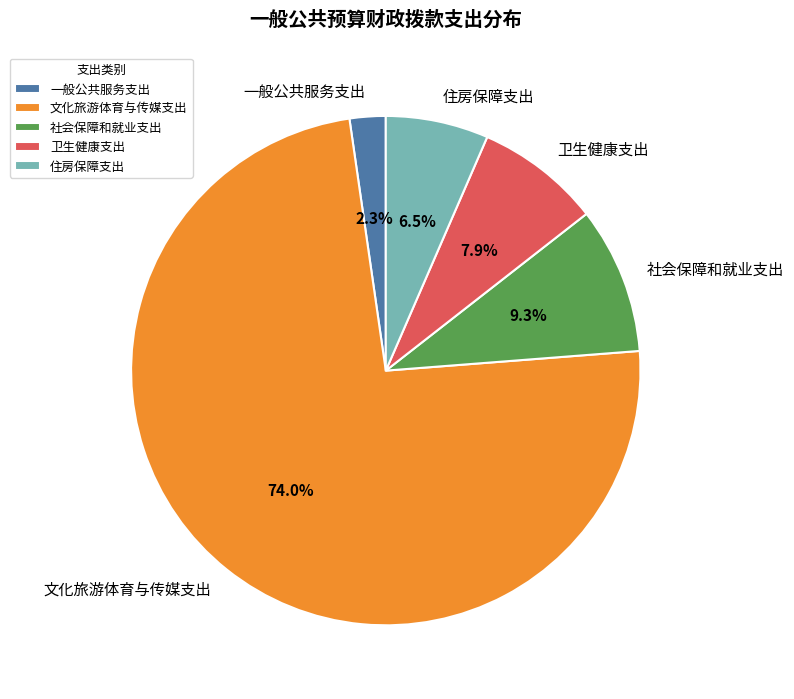

Rank the categories by value from highest to lowest.

文化旅游体育与传媒支出, 社会保障和就业支出, 卫生健康支出, 住房保障支出, 一般公共服务支出